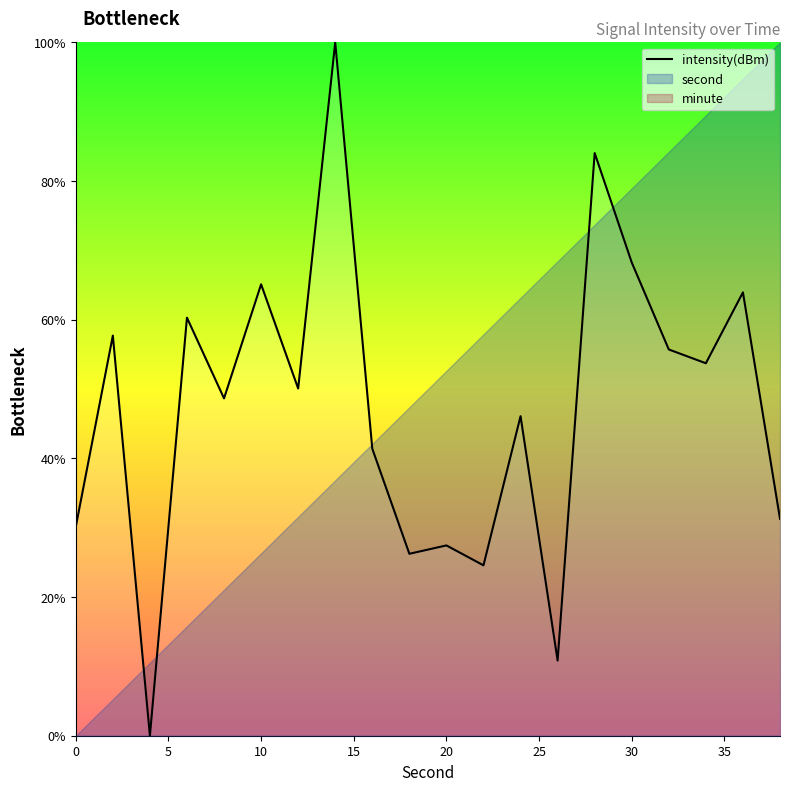

How many values are below 50?

10